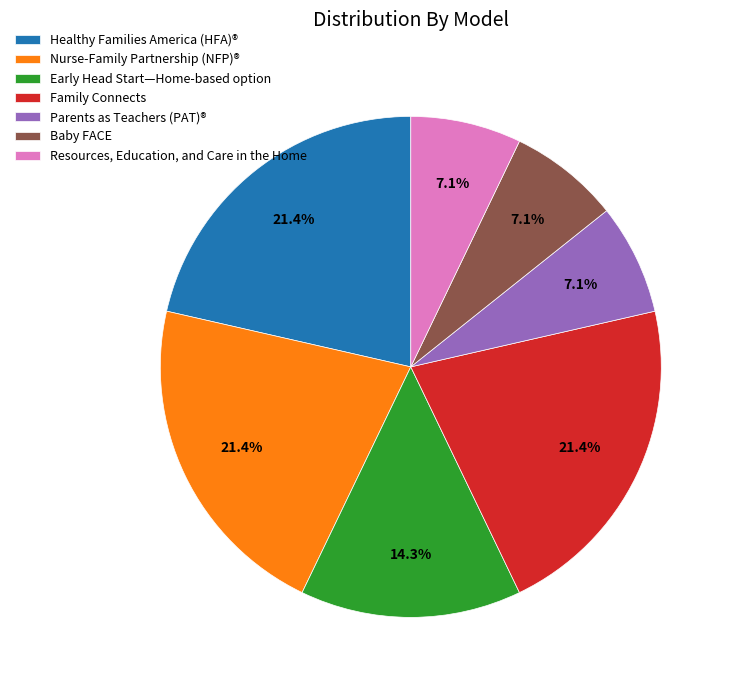

Between Resources, Education, and Care in the Home and Early Head Start—Home-based option, which is larger?

Early Head Start—Home-based option